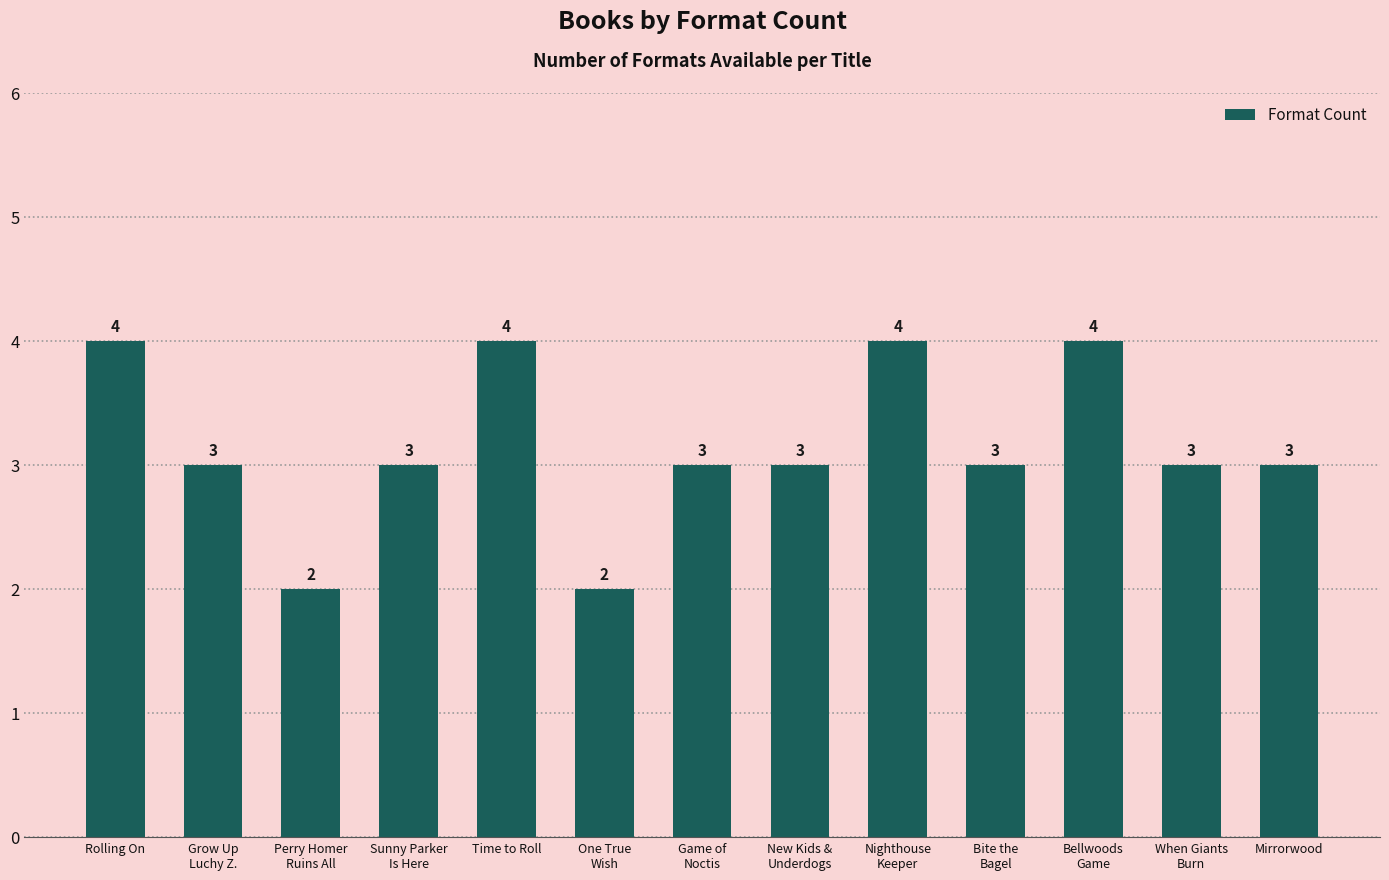

Reading right to left, what are all the values shown in this chart?

Mirrorwood=3	When Giants
Burn=3	Bellwoods
Game=4	Bite the
Bagel=3	Nighthouse
Keeper=4	New Kids &
Underdogs=3	Game of
Noctis=3	One True
Wish=2	Time to Roll=4	Sunny Parker
Is Here=3	Perry Homer
Ruins All=2	Grow Up
Luchy Z.=3	Rolling On=4